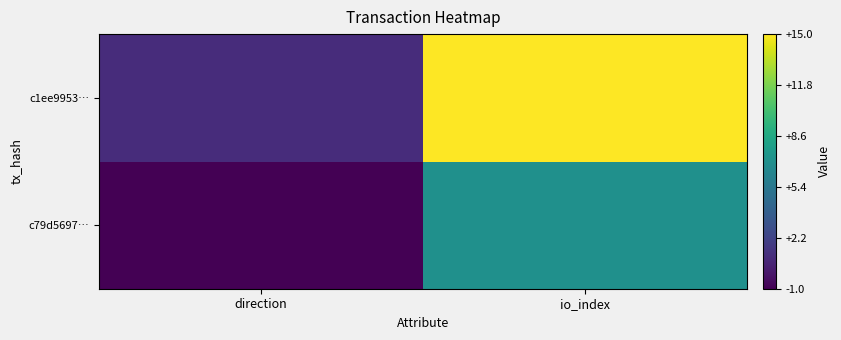

What is the minimum value shown in the chart?

-1